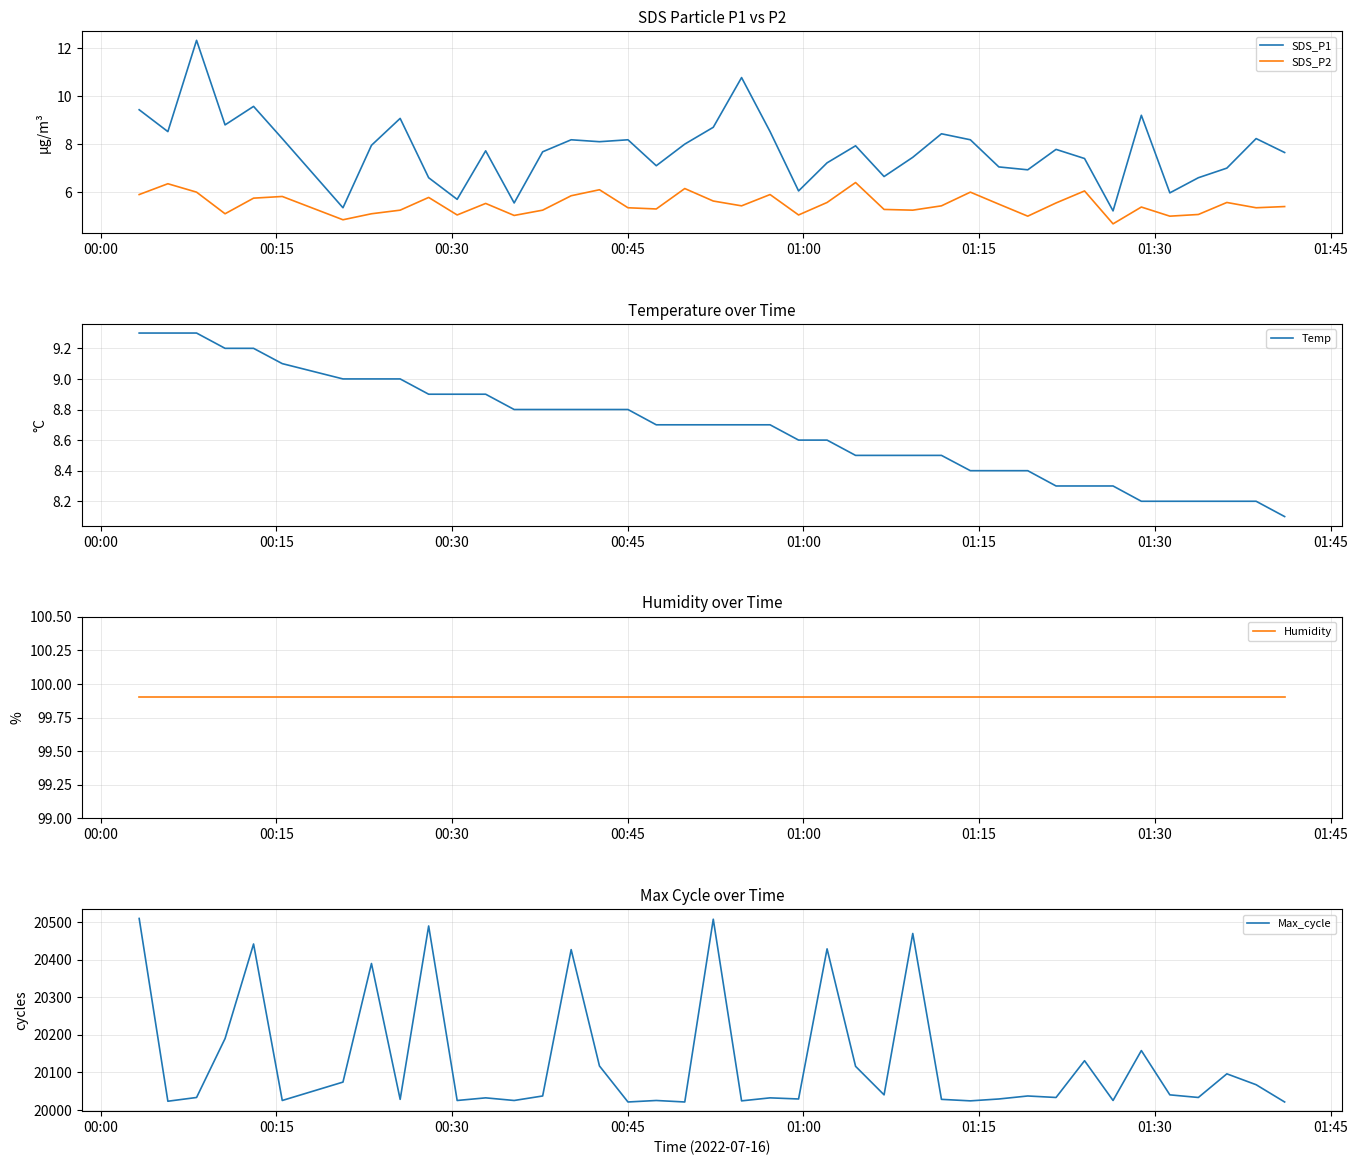

True or false: SDS_P2 and SDS_P1 intersect in this chart.

False